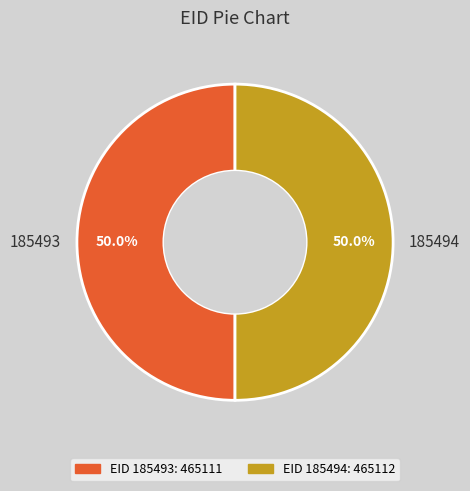

Approximately how many times larger is the value at 185493 compared to 185494?

1.0